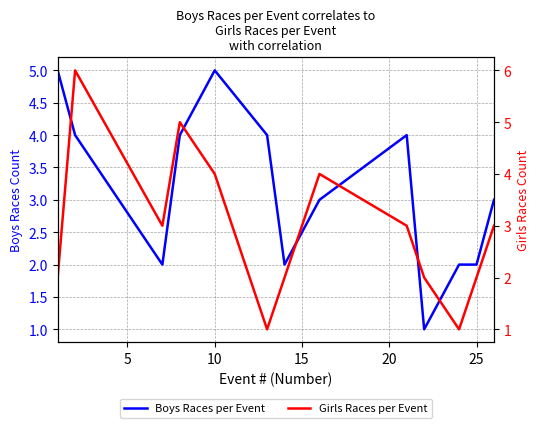

How many lines are shown in the chart?

2